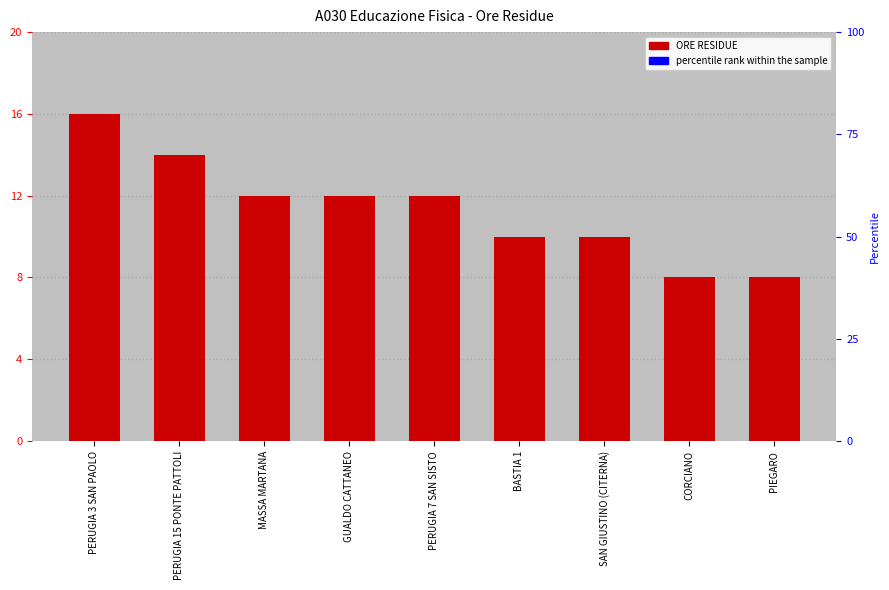

The value at PERUGIA 3 SAN PAOLO is 16. True or false?

True